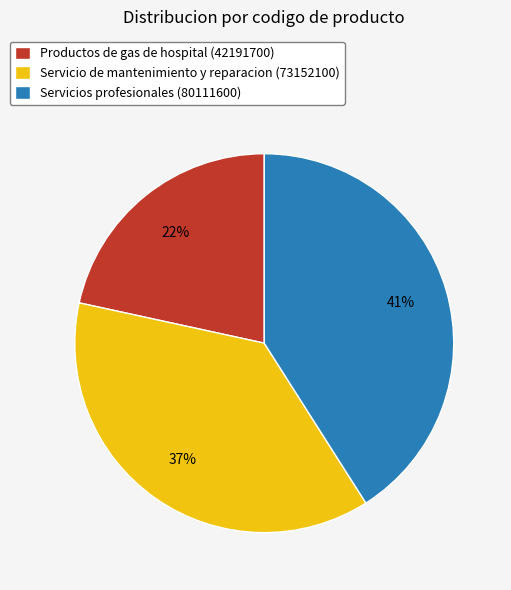

Which slice is the largest?

Servicios profesionales